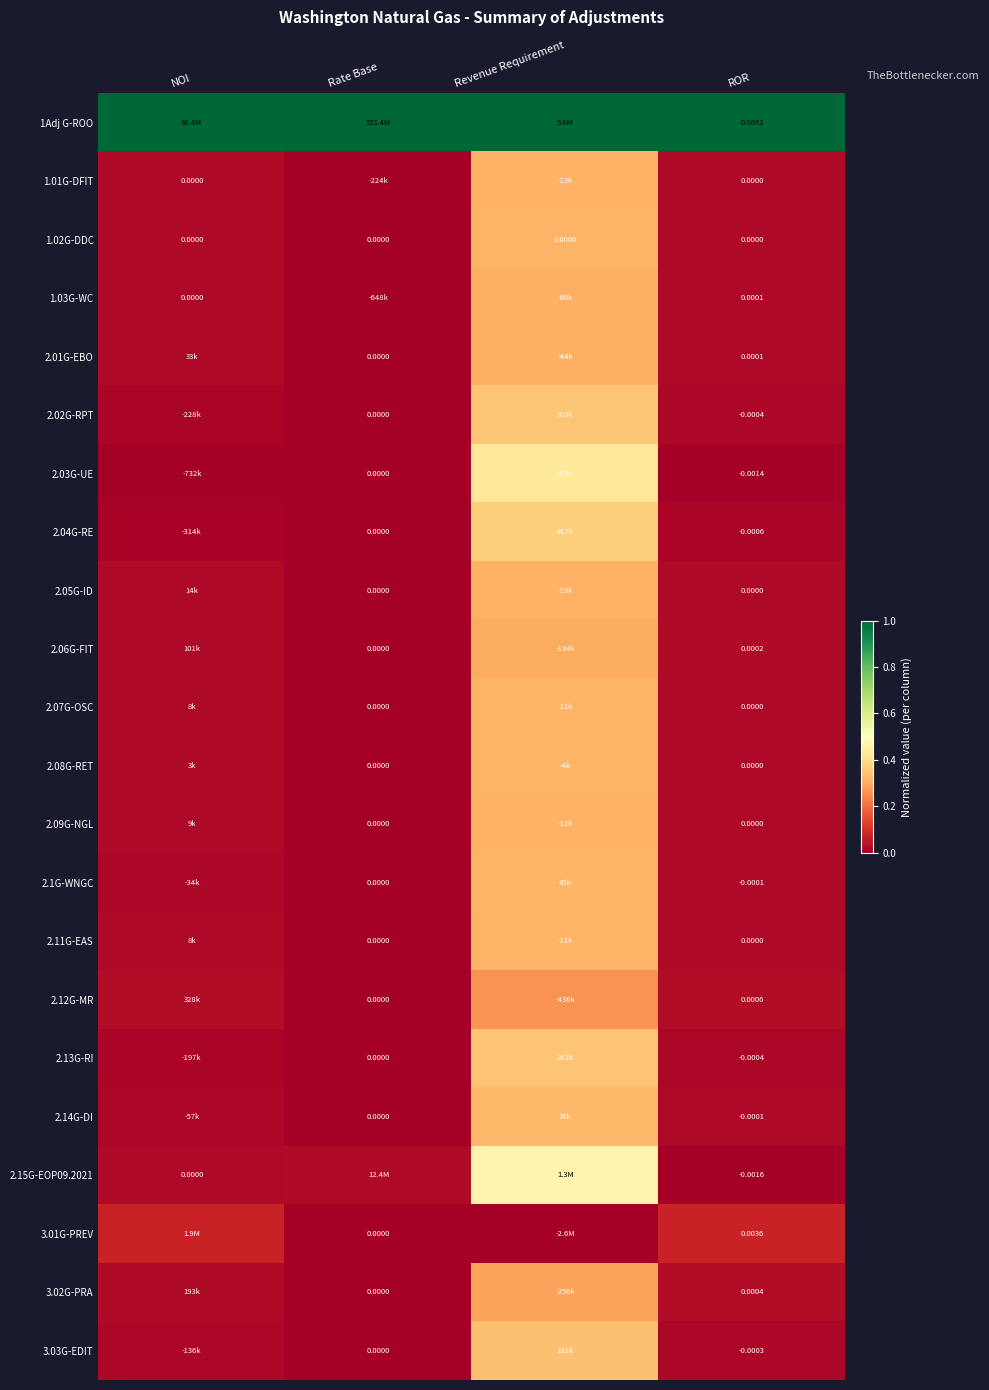

Which series has the largest total across all categories?

1Adj G-ROO